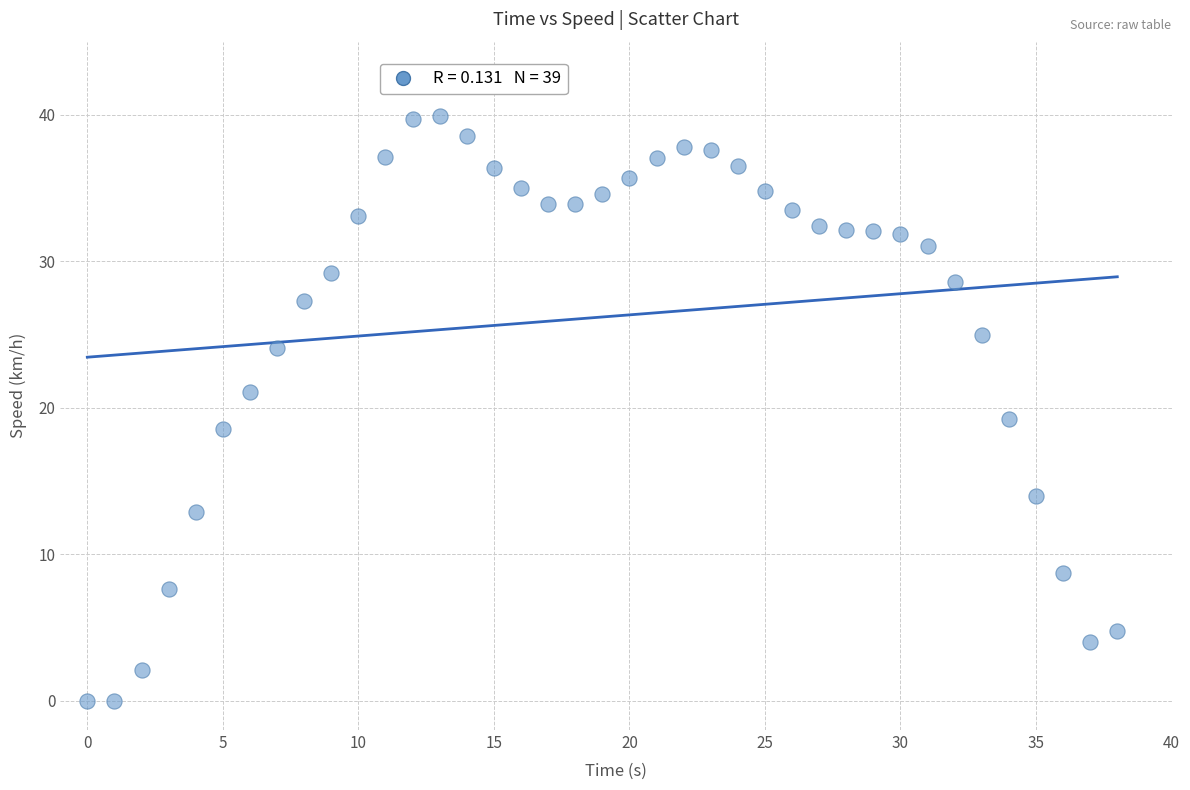

What is the range of Y values (max minus min)?

39.9